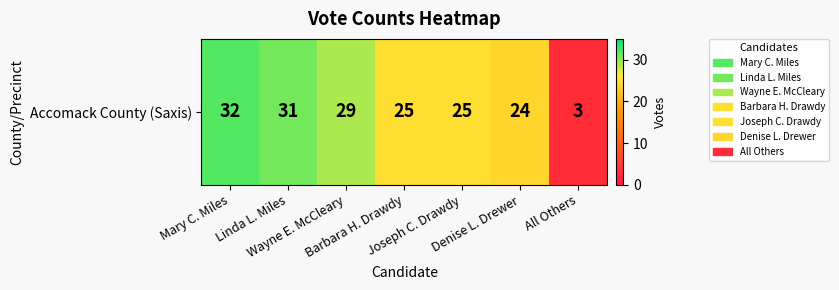

What is the greatest value displayed?

32